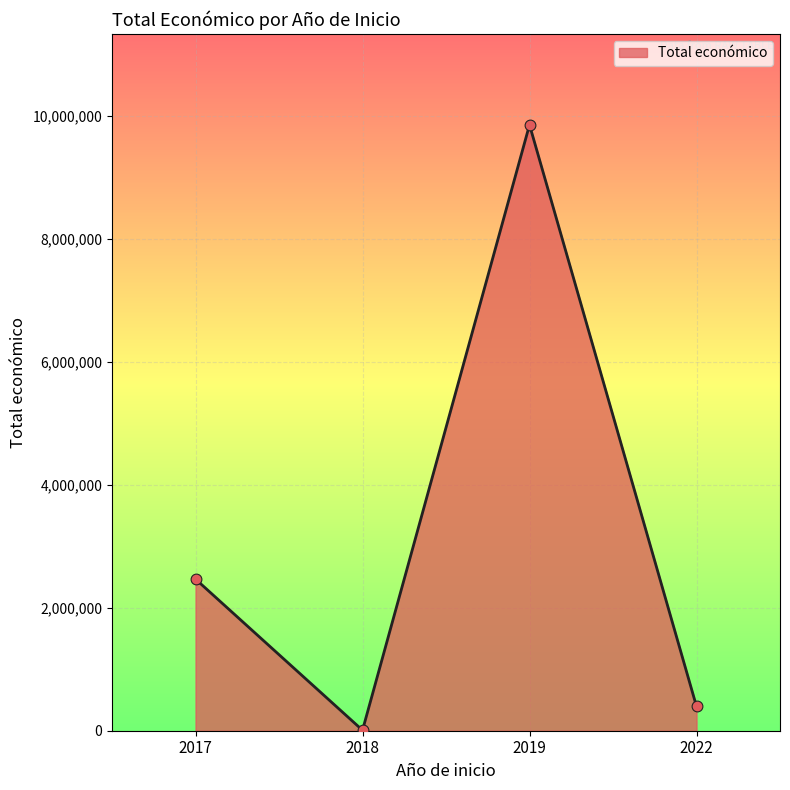

Which has a higher value, 2017 or 2018?

2017